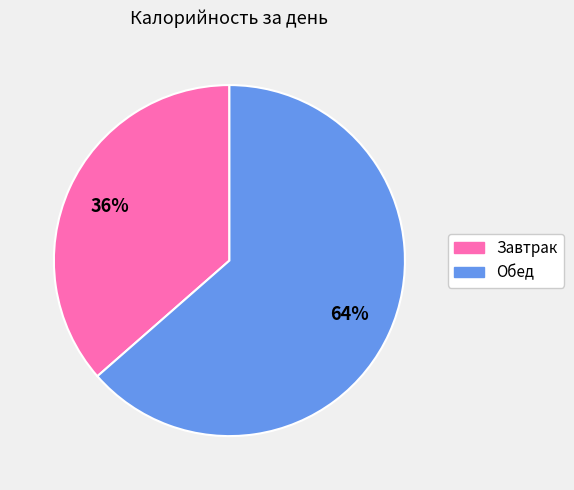

Between Завтрак and Обед, which is larger?

Обед